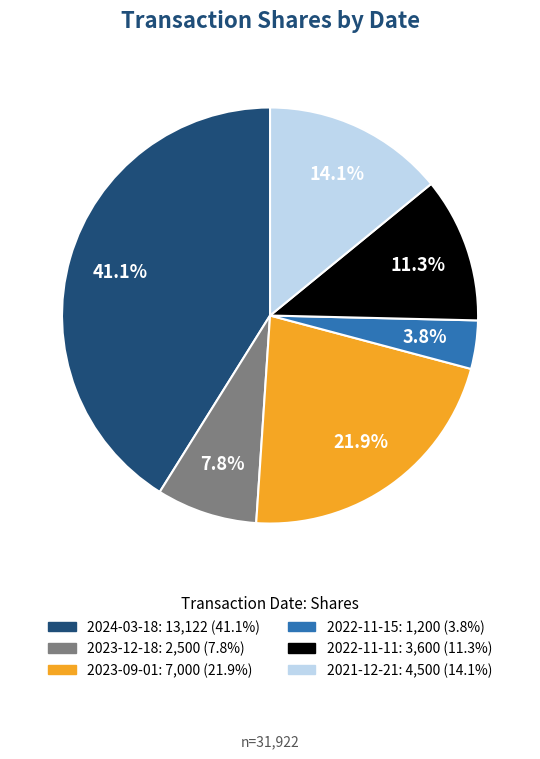

To the nearest percent, what is the average slice percentage?

17%